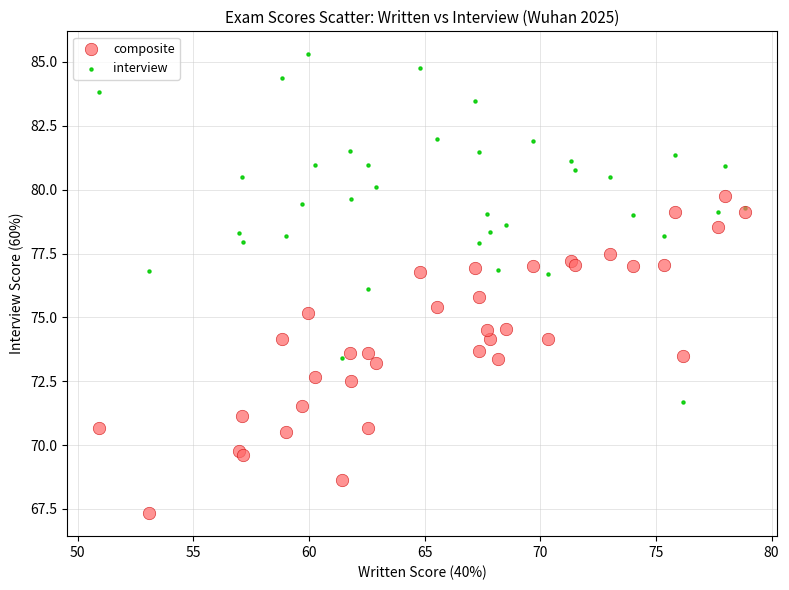

Which series has the widest spread of Y values?

interview